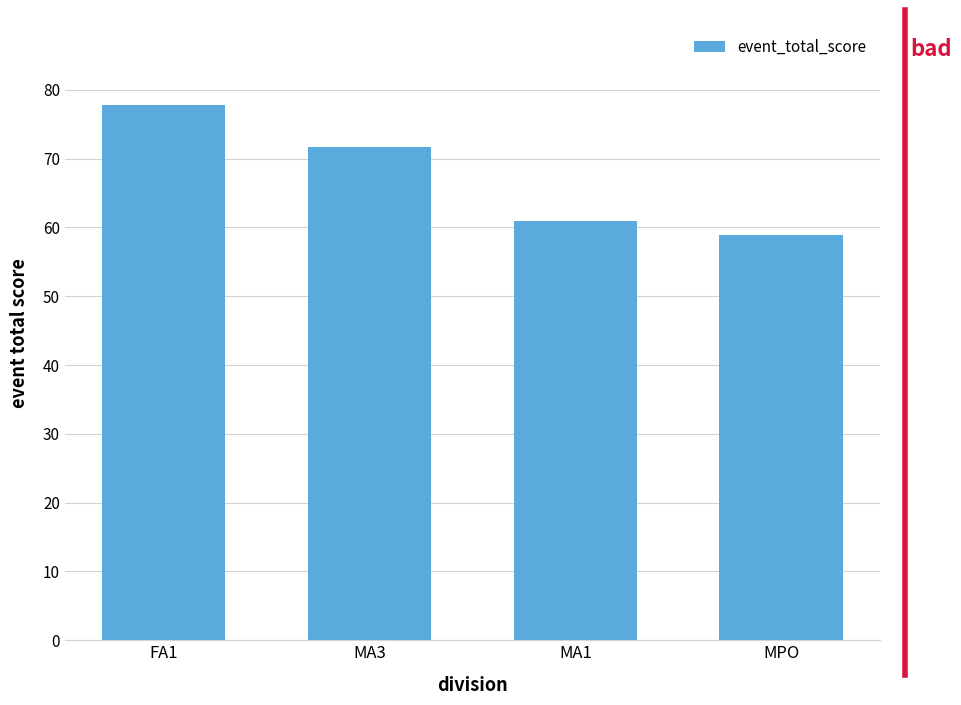

The chart shows a value of 60.9 at MA1. True or false?

True